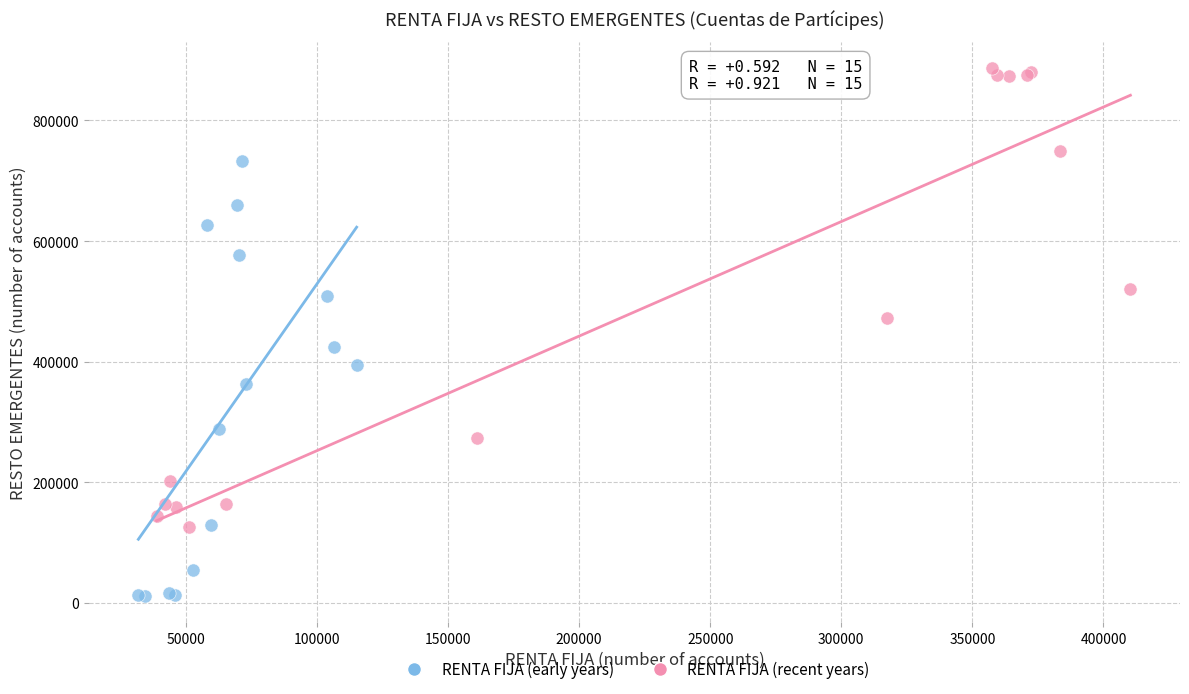

What are all the series names shown in the legend?

RENTA FIJA (early years), RENTA FIJA (recent years)